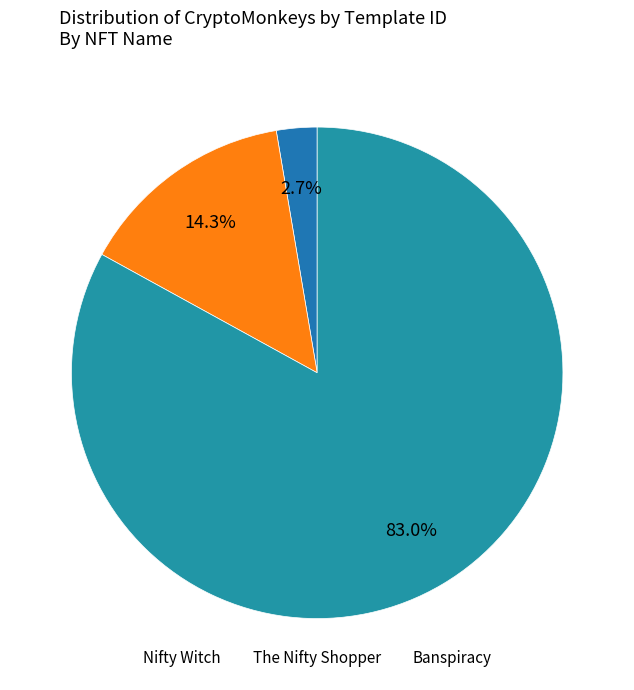

How many segments does this pie chart have?

3